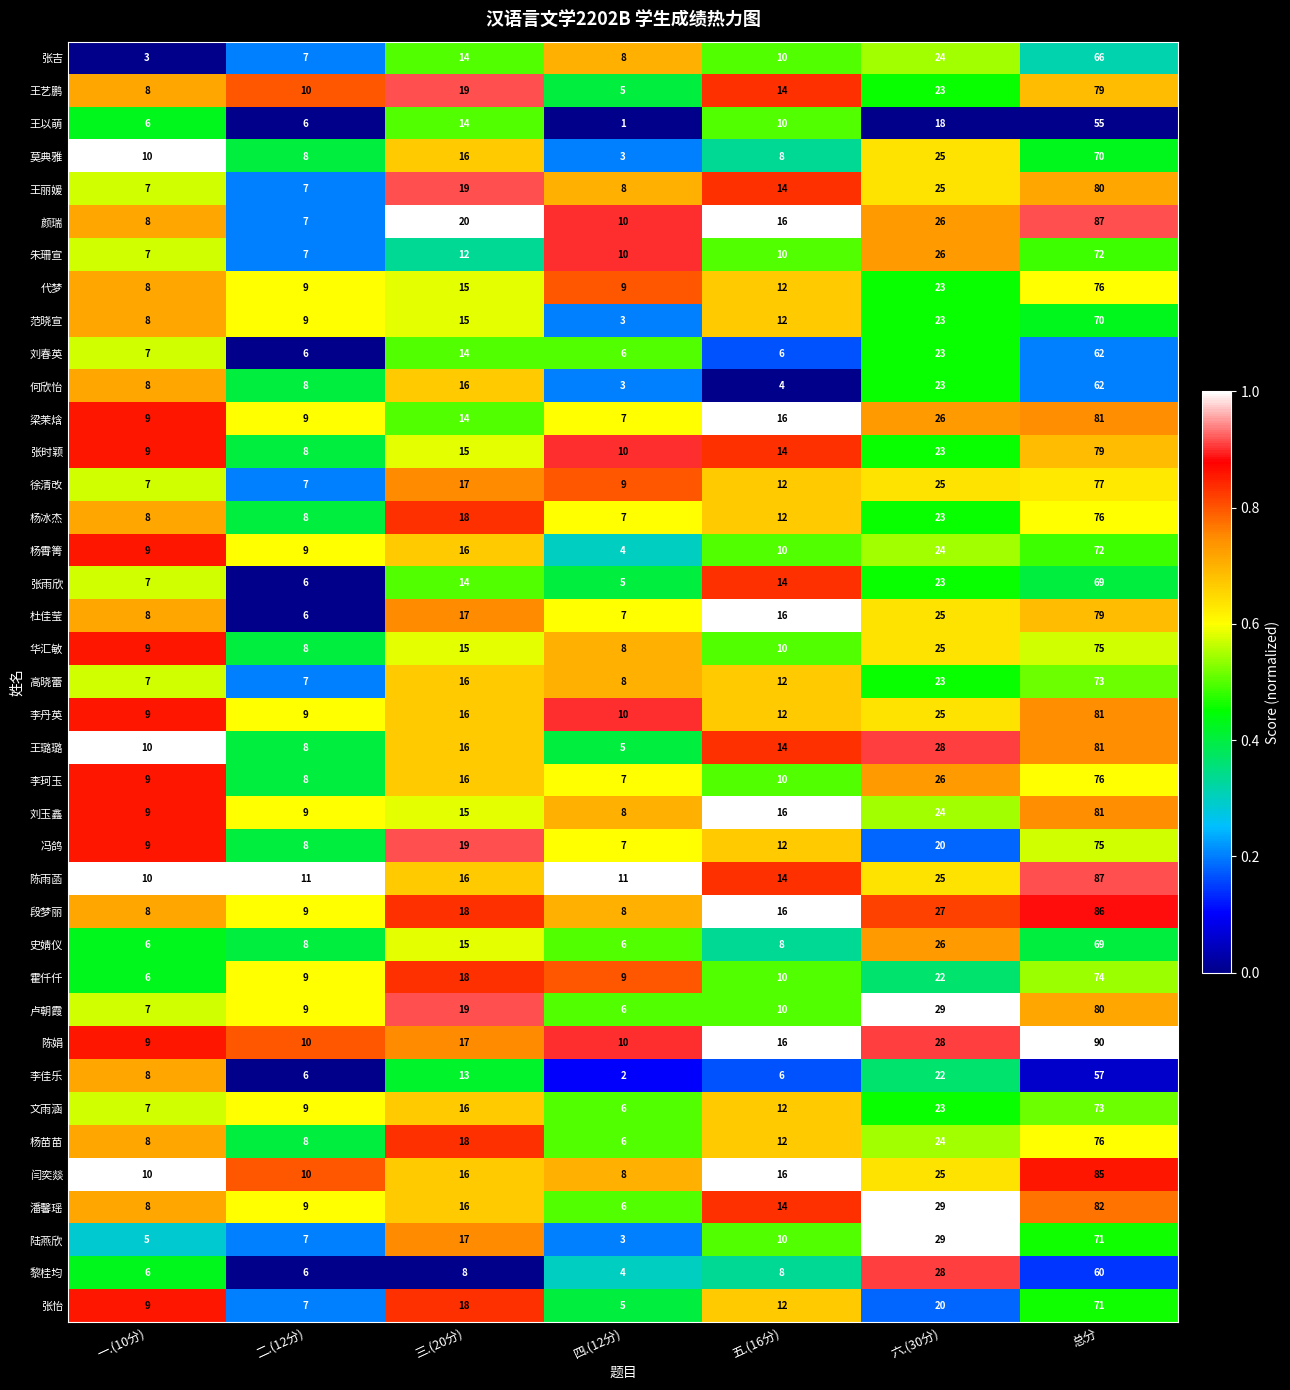

Count the number of data series in this chart.

39